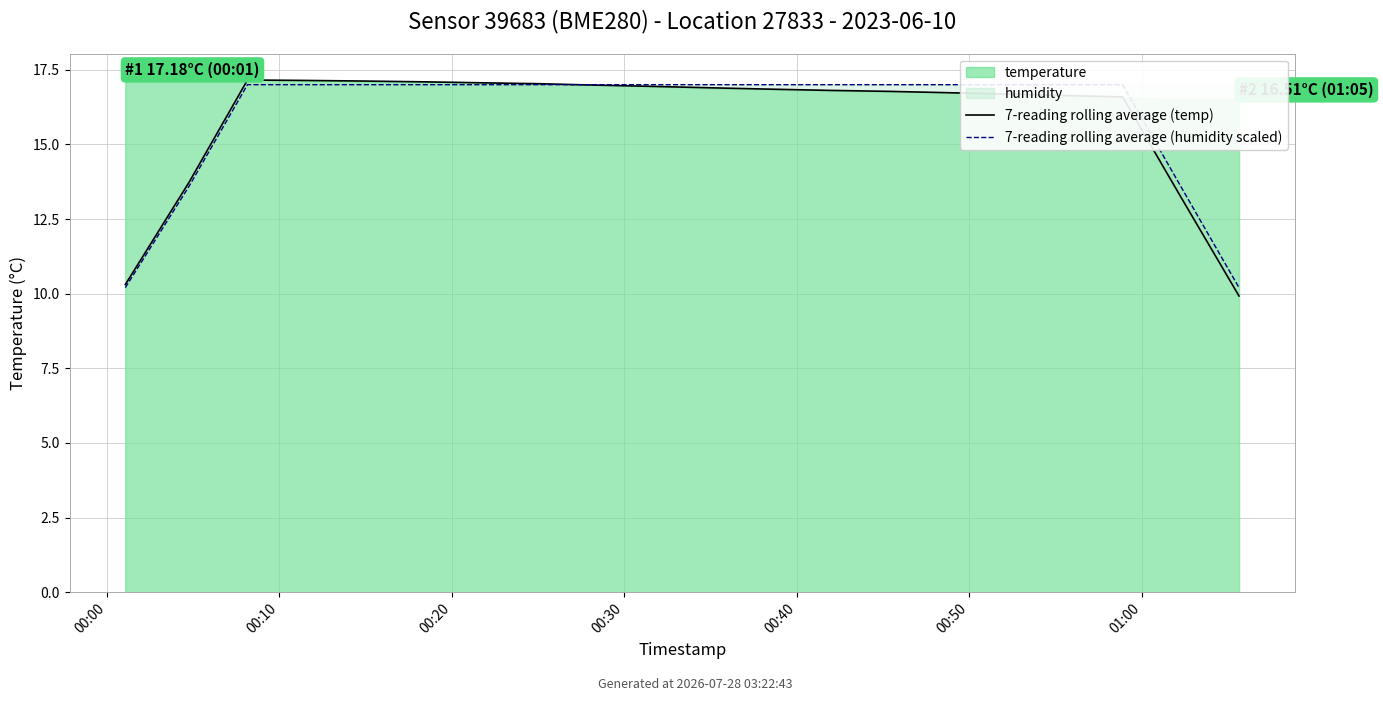

At how many categories does at least one series exceed 14?

16